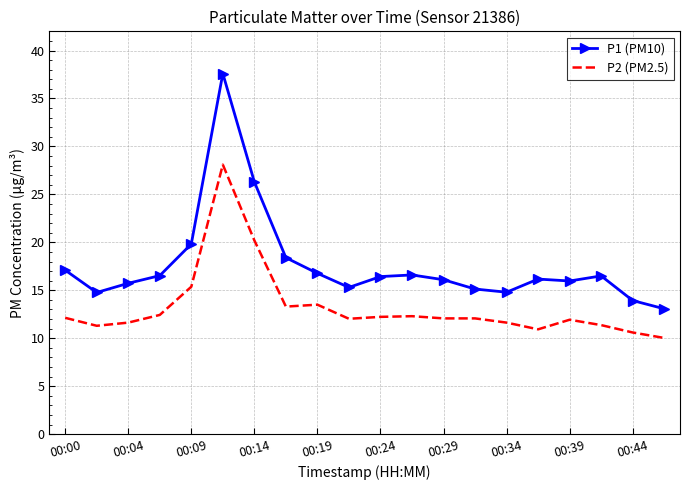

Which series has the largest total across all categories?

P1 (PM10)